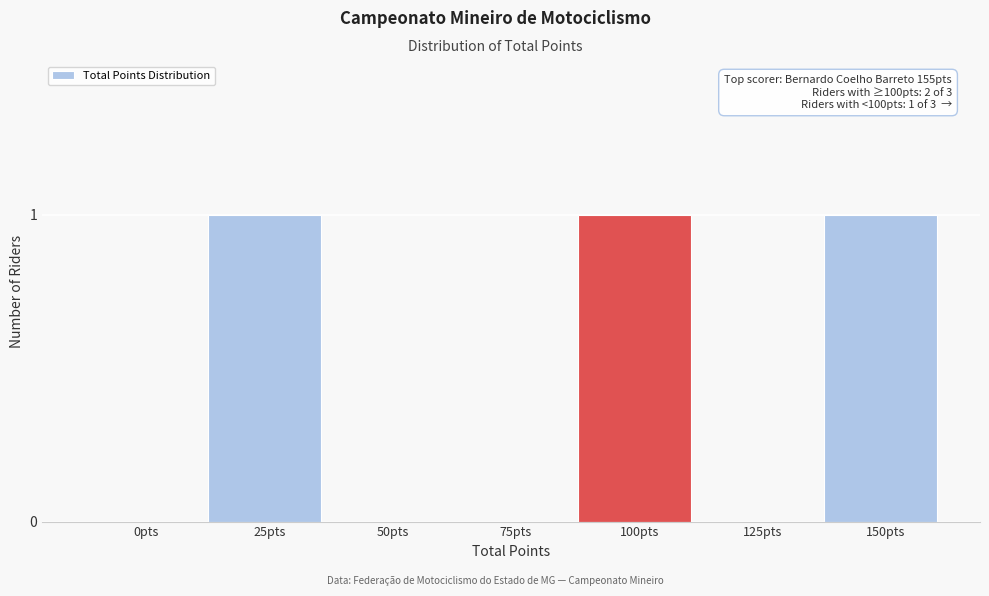

Reading right to left, what are all the values shown in this chart?

150pts=1	125pts=0	100pts=1	75pts=0	50pts=0	25pts=1	0pts=0